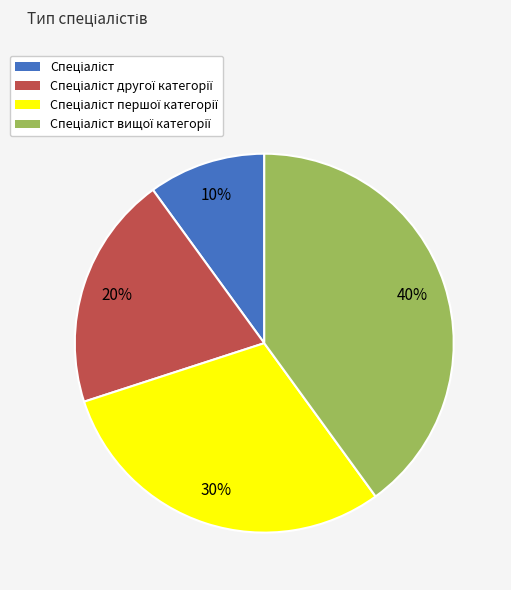

To the nearest percent, what is the average slice percentage?

25%